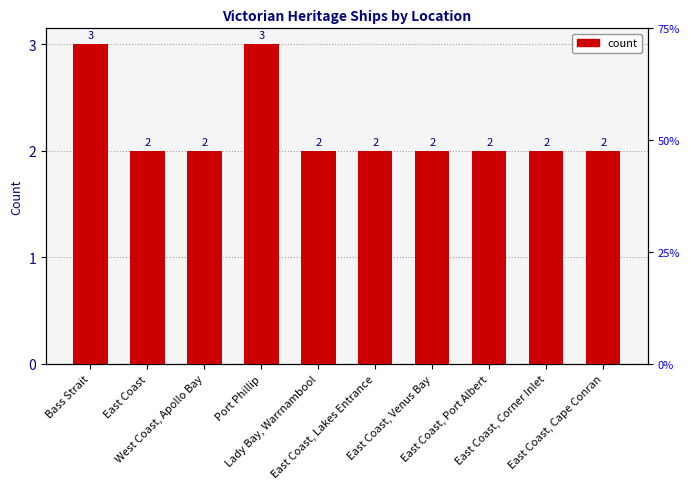

What is the sum of all values?

22